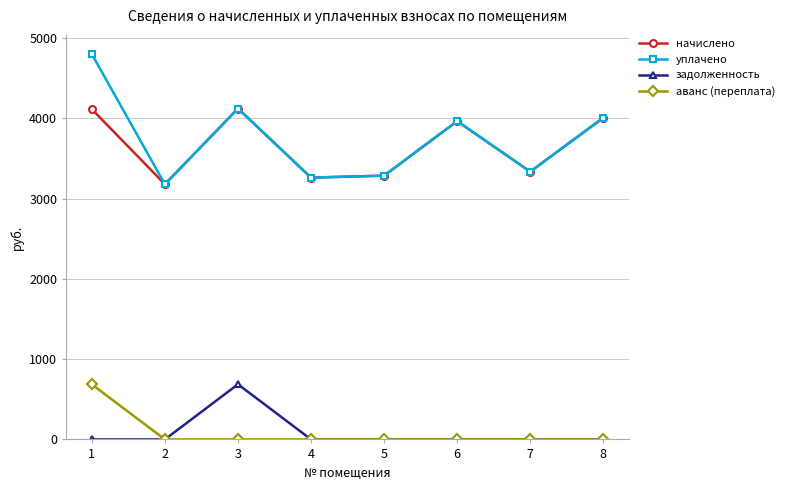

True or false: аванс (переплата) and начислено intersect in this chart.

False